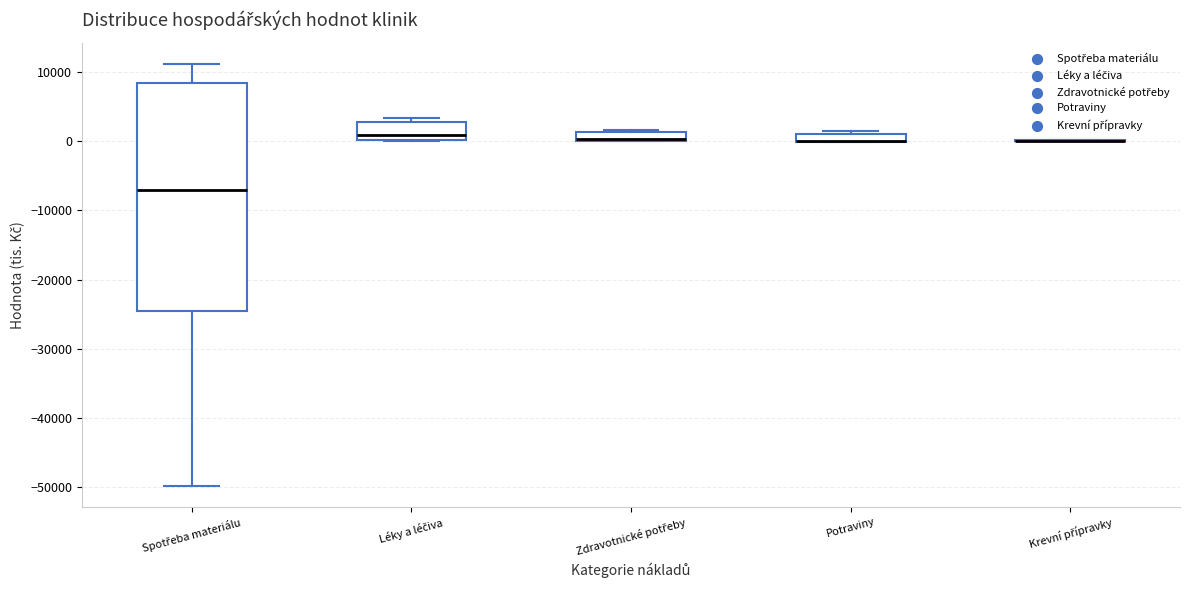

Where is the lower edge of the box for Potraviny on the y-axis? The values are not printed on the chart, so give them approximately, as read against the axis.

0